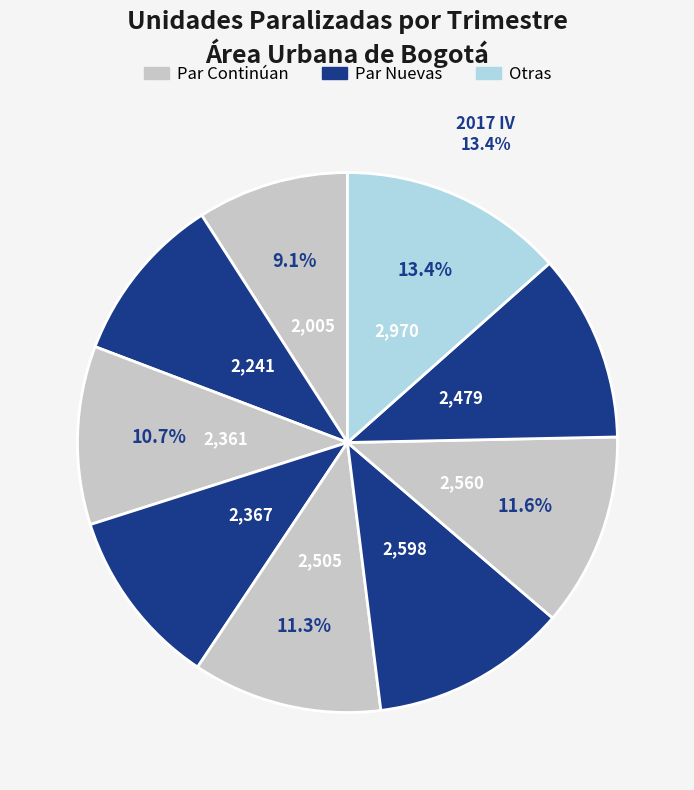

True or false: 2017 III accounts for 19% of the total.

False